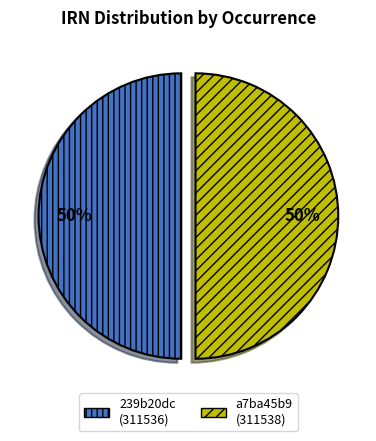

To the nearest percent, what is the average slice percentage?

50%